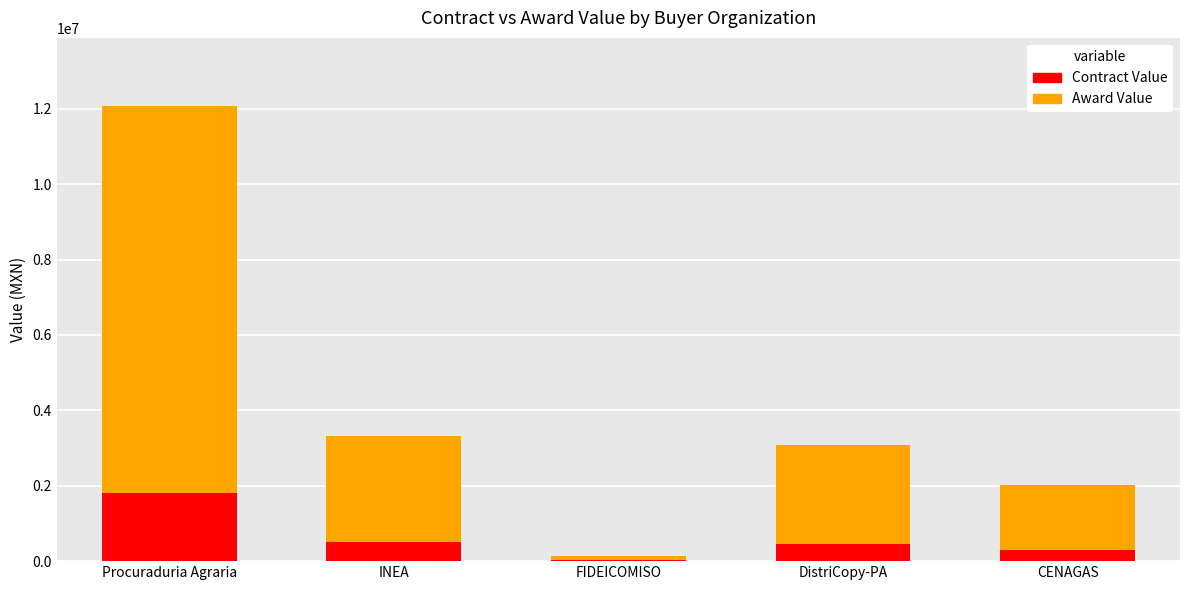

True or false: Contract Value has a value of 1810521.9 at Procuraduria Agraria.

True